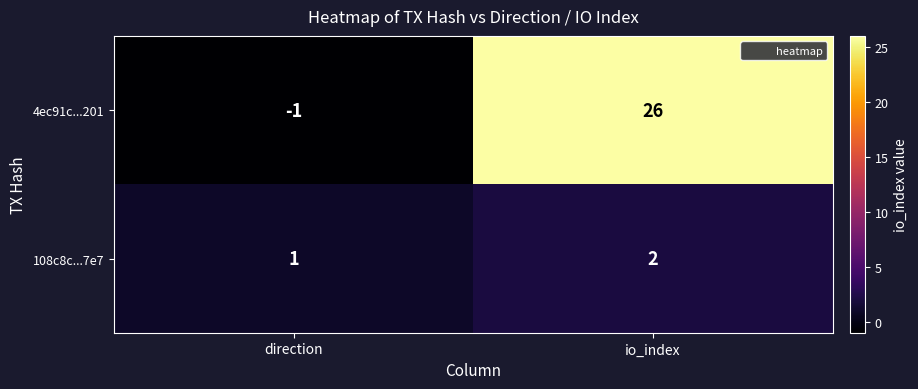

What is the difference between the 4ec91c...201 values at direction and io_index?

27